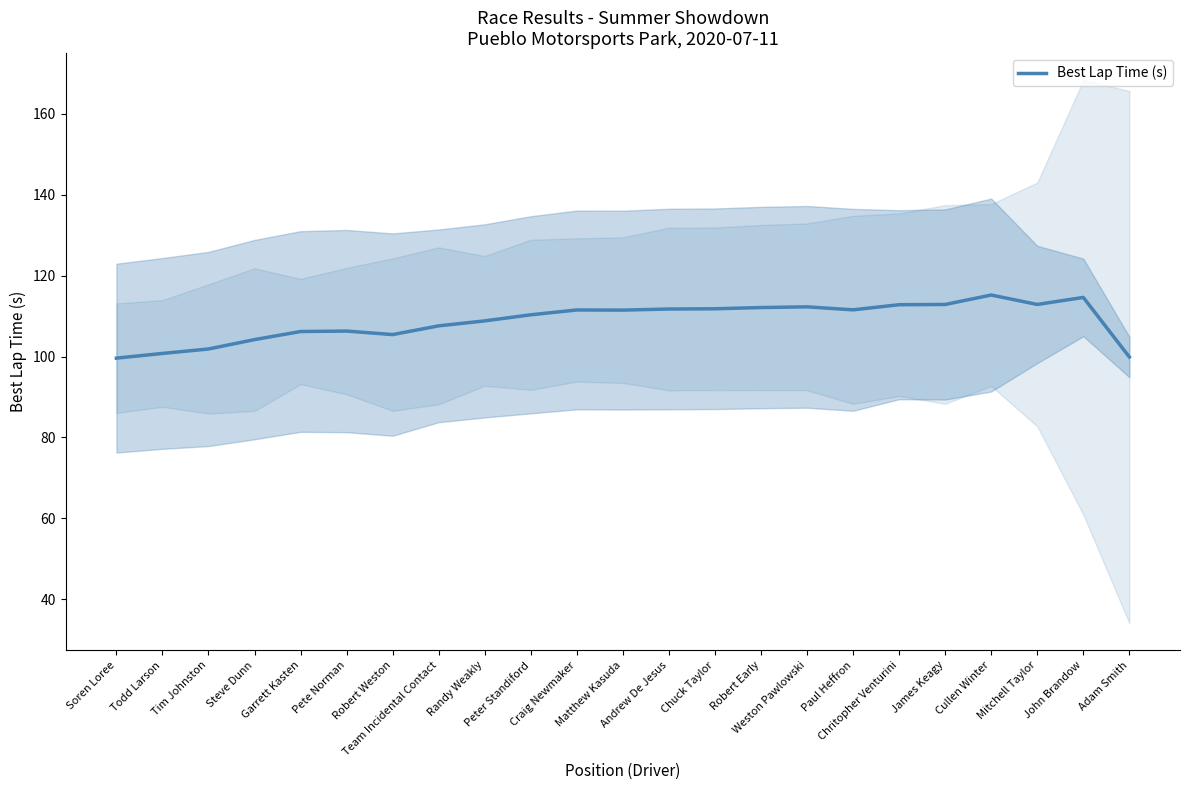

Reading left to right, transcribe all the data shown in this chart.

Soren Loree=99.6	Todd Larson=100.8	Tim Johnston=101.9	Steve Dunn=104.2	Garrett Kasten=106.2	Pete Norman=106.3	Robert Weston=105.4	Team Incidental Contact=107.6	Randy Weakly=108.8	Peter Standiford=110.3	Craig Newmaker=111.5	Matthew Kasuda=111.5	Andrew De Jesus=111.7	Chuck Taylor=111.8	Robert Early=112.1	Weston Pawlowski=112.3	Paul Heffron=111.5	Chritopher Venturini=112.8	James Keagy=112.9	Cullen Winter=115.2	Mitchell Taylor=112.9	John Brandow=114.6	Adam Smith=99.9